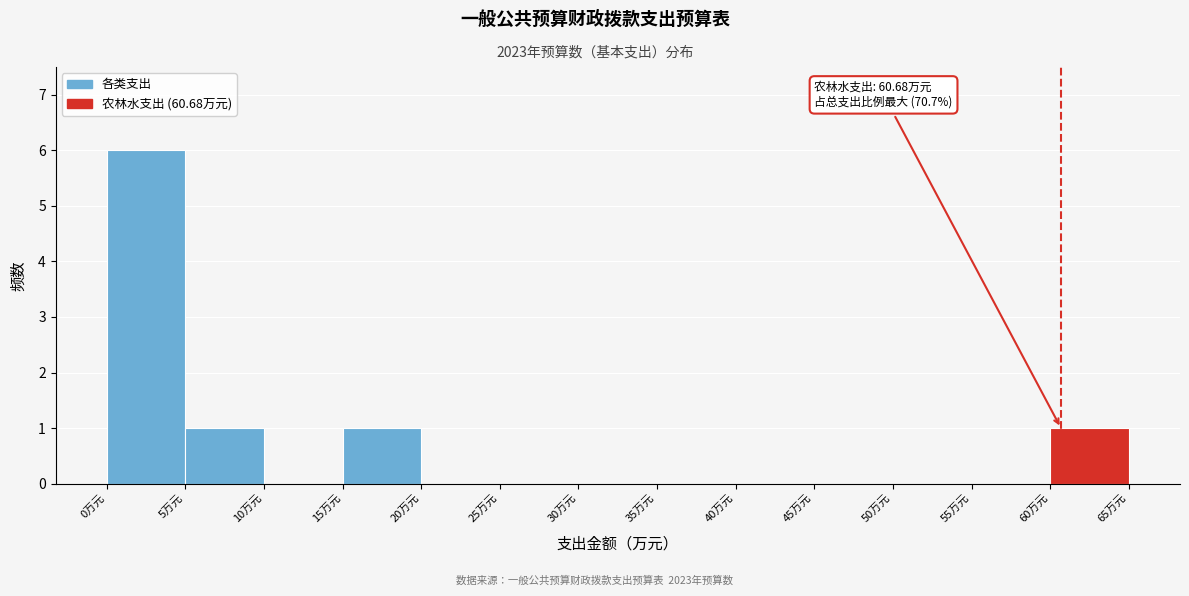

Over which range of the x-axis is the bar tallest?

0 to 5